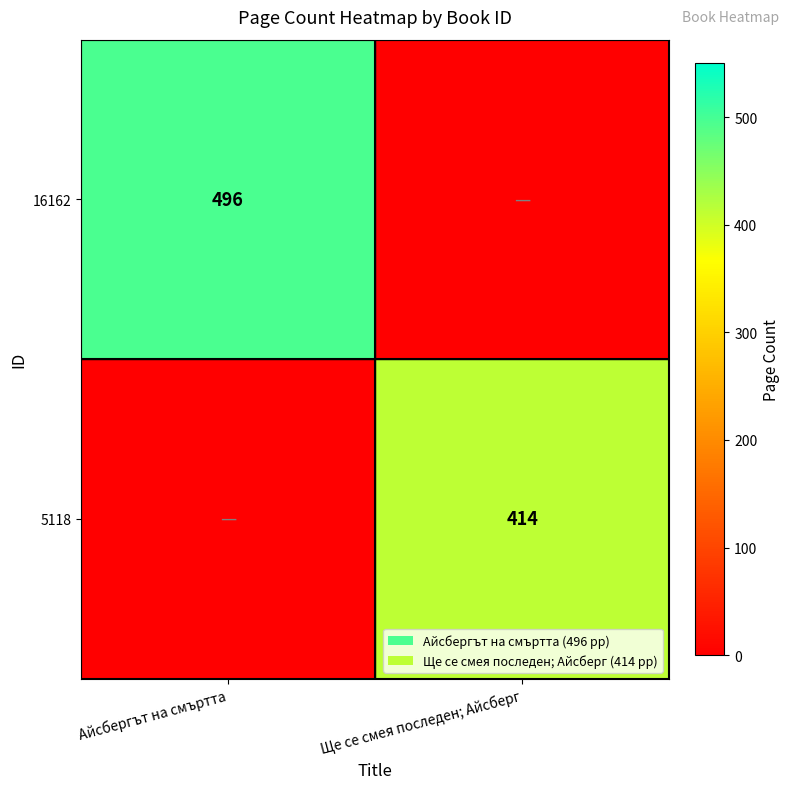

True or false: 5118 has a value of 287 at Ще се смея последен; Айсберг.

False